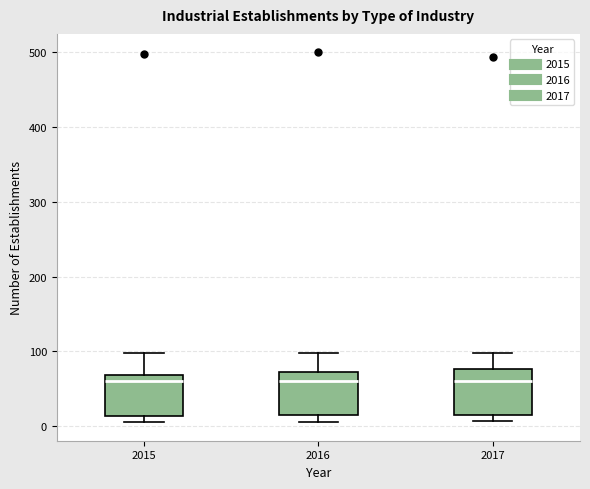

Reading left to right, read every box against the y-axis: the position of its median line, the range the box covers, and the ends of its whiskers. The values are not printed on the chart, so give them approximately, as read against the axis.

2015: median 60, box 10 to 70, whiskers 10 (just below the box's lower edge) to 100
2016: median 60, box 10 to 70, whiskers 10 (just below the box's lower edge) to 100
2017: median 60, box 20 to 80, whiskers 10 to 100